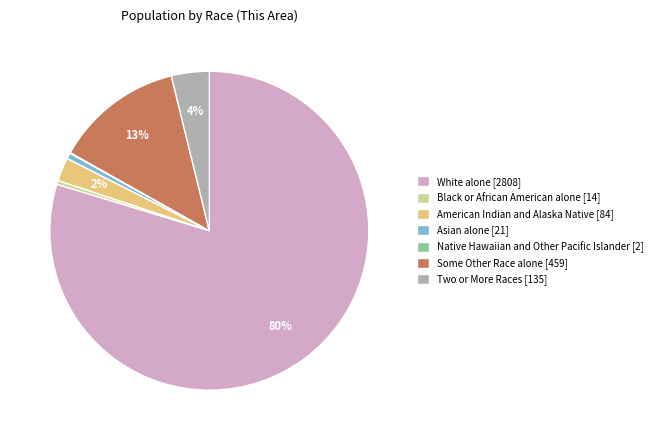

Is there a majority slice in this chart?

Yes